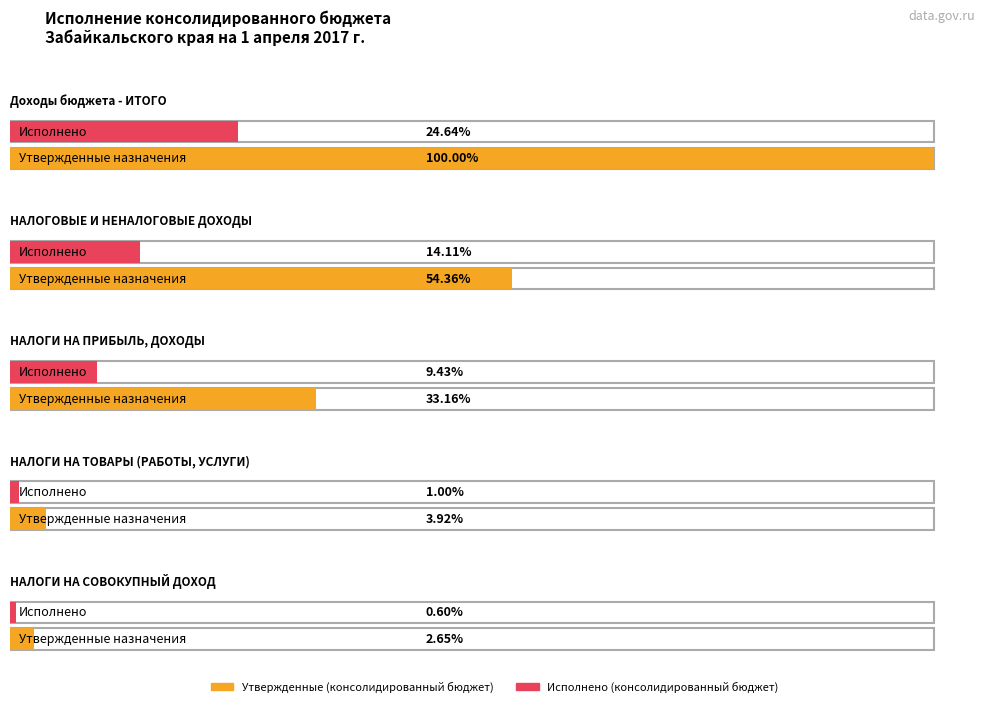

Rank the series by their average value, from highest to lowest.

Утвержденные (консолидированный бюджет), Исполнено (консолидированный бюджет)